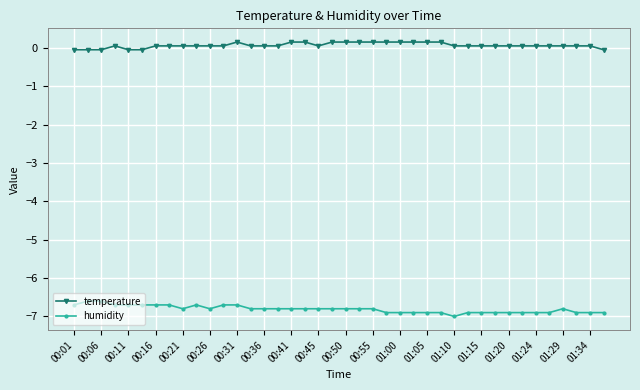

Rank the series by their maximum value, from lowest to highest.

humidity, temperature